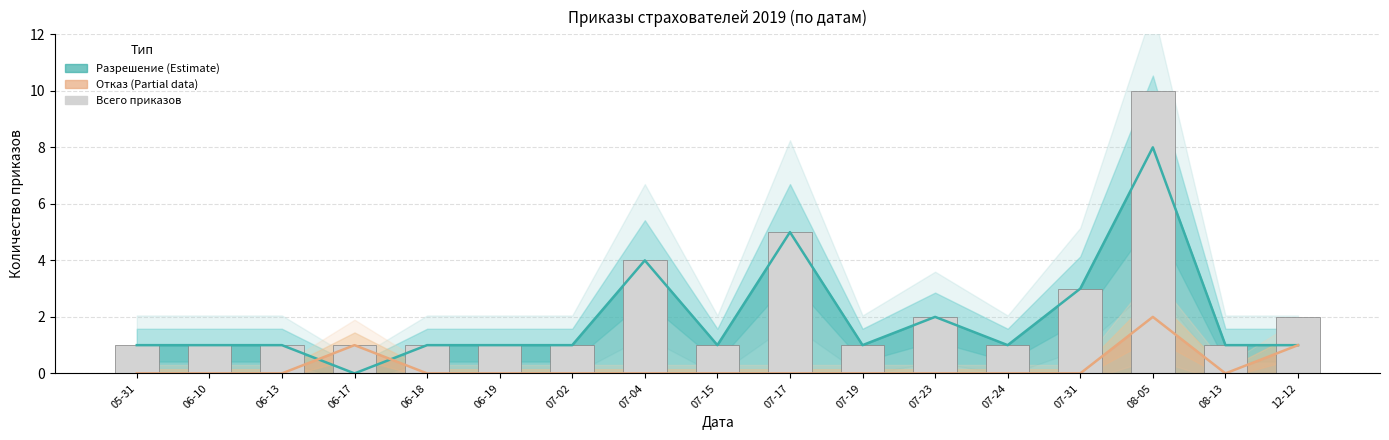

What is the sum of the values at 07-24 and 07-02?

2